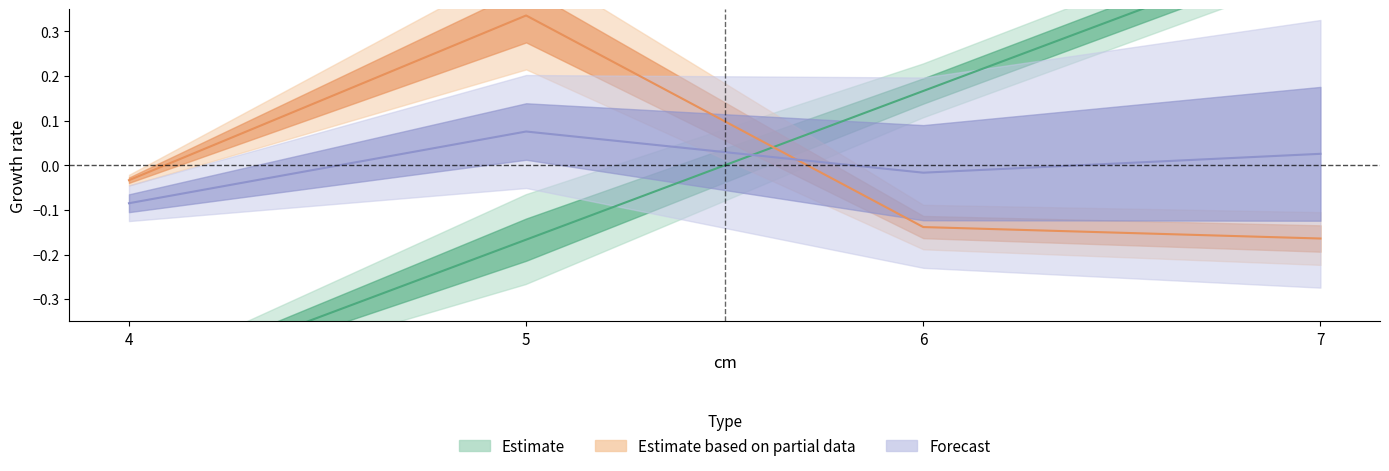

List the labels in order of cm value, largest first.

7, 6, 5, 4